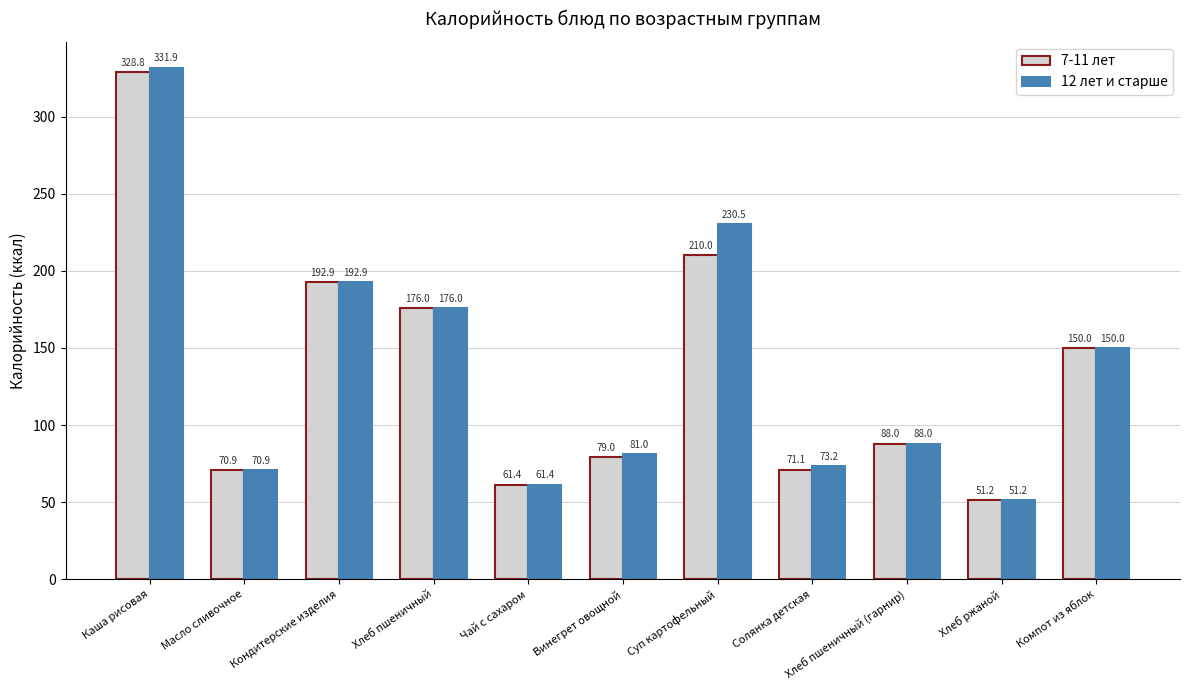

What are all the series names shown in the legend?

7-11 лет, 12 лет и старше